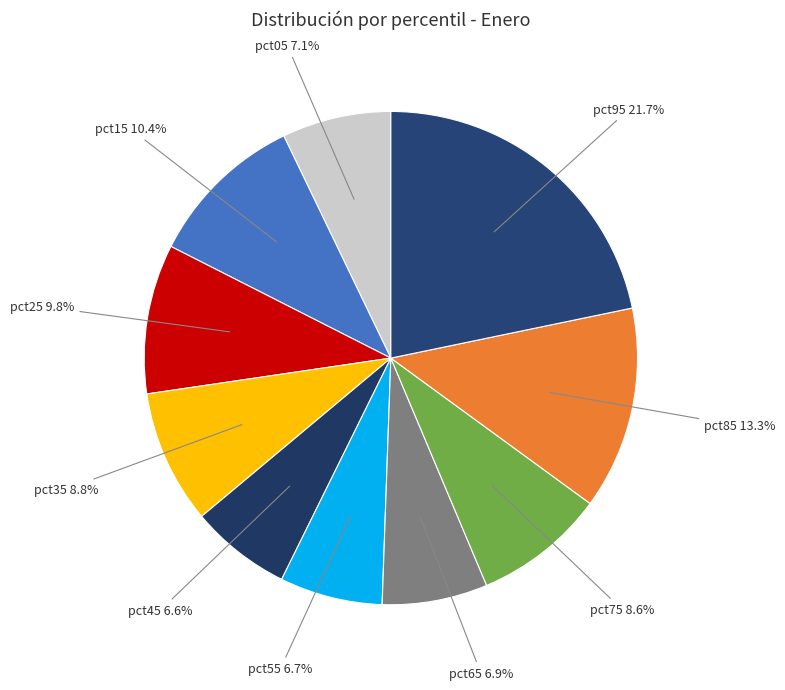

Is there any slice that represents more than half of the pie?

No